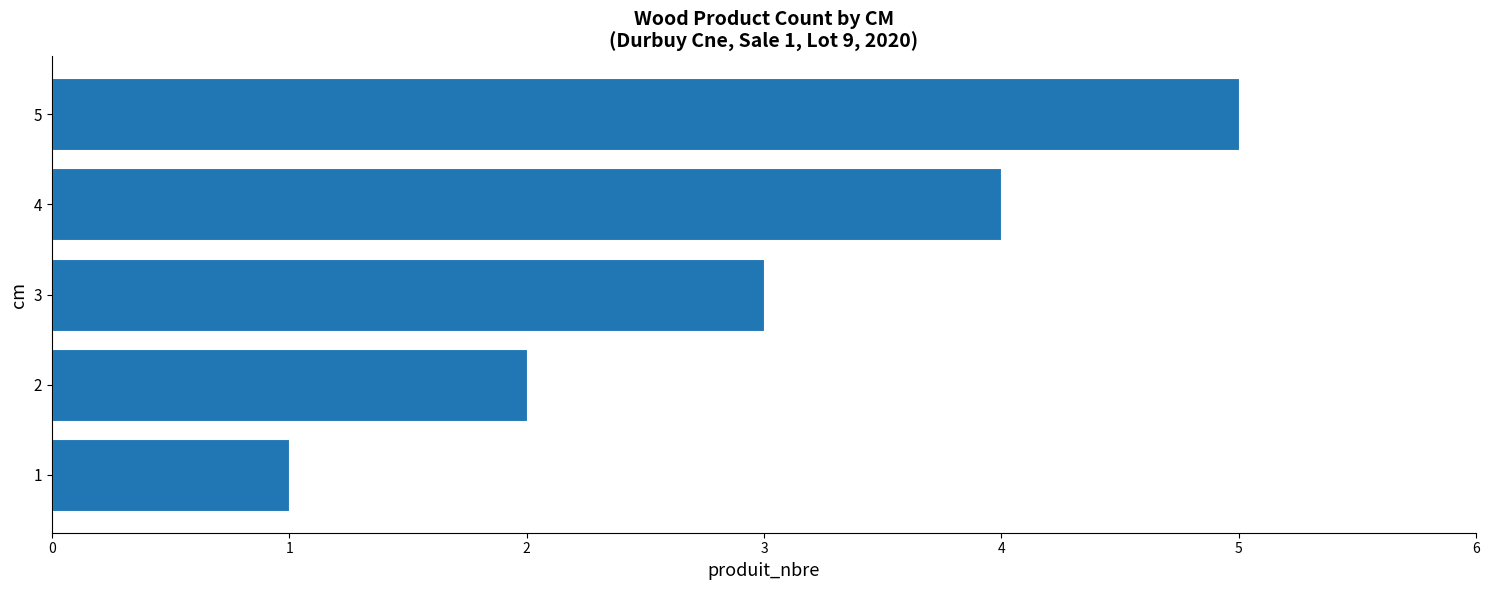

The value at 3 is 3. True or false?

True